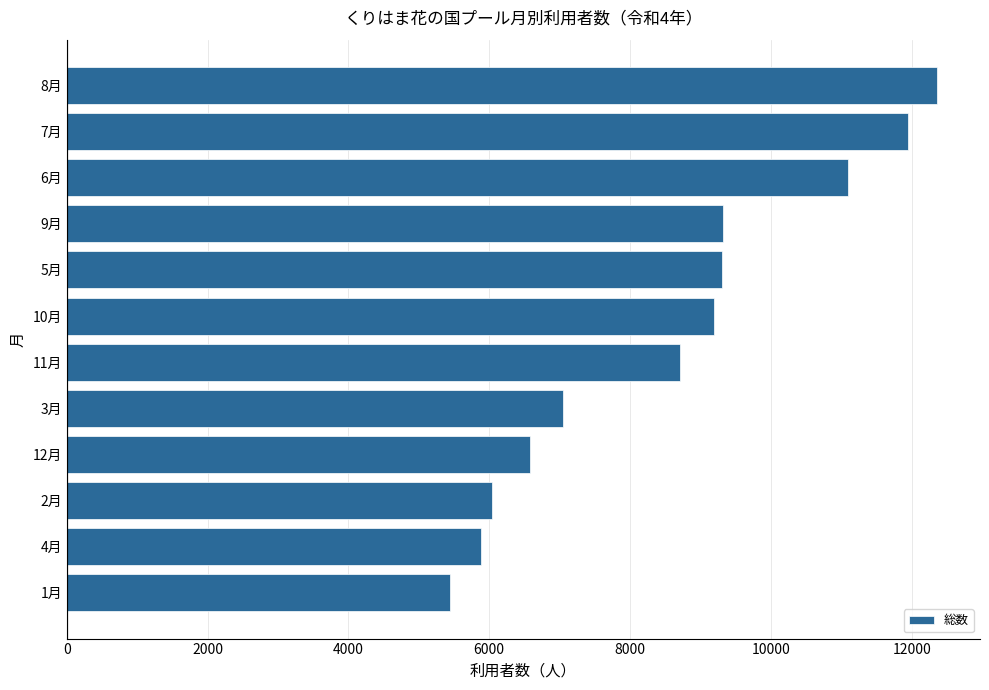

At which label is the value closest to 8896?

11月